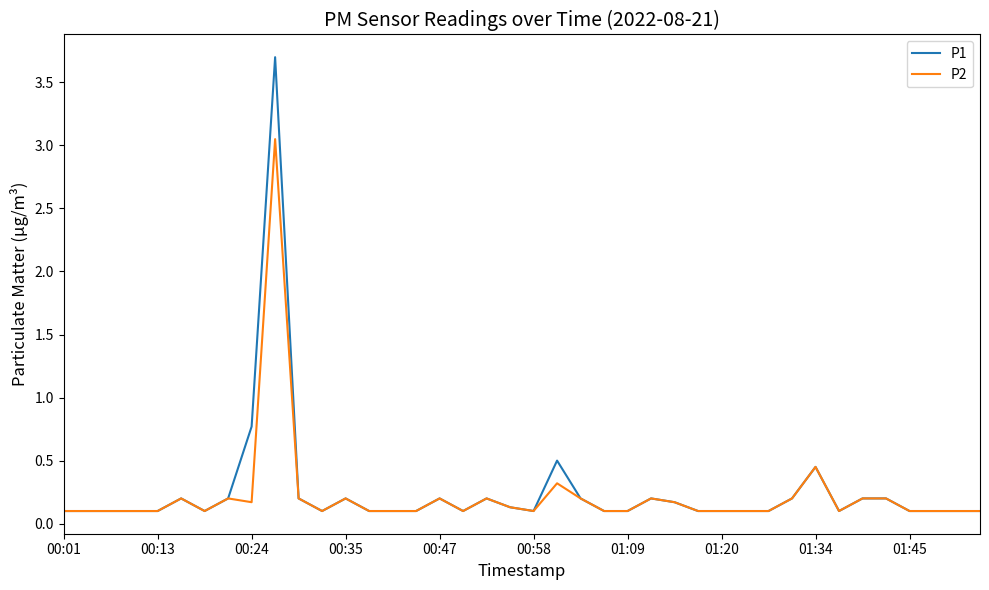

The P1 series shows 0.8 at 00:24. True or false?

True